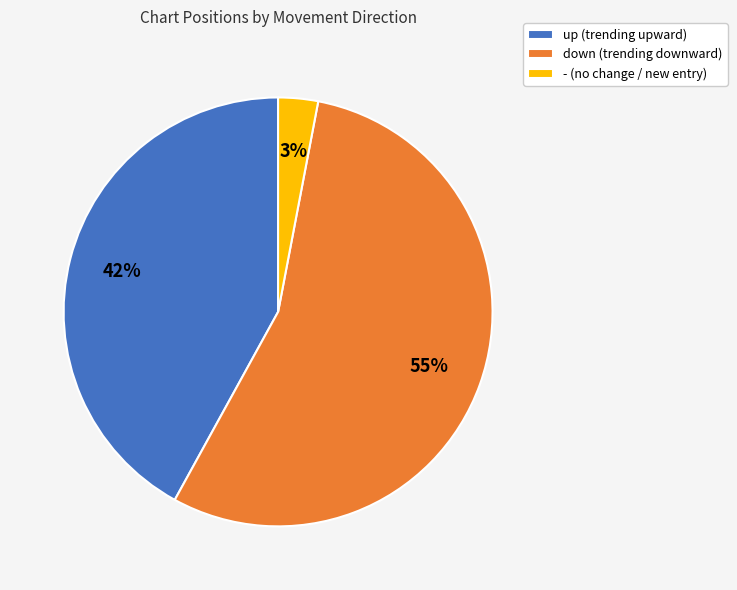

What is the ratio of the value at down to the value at up?

1.3